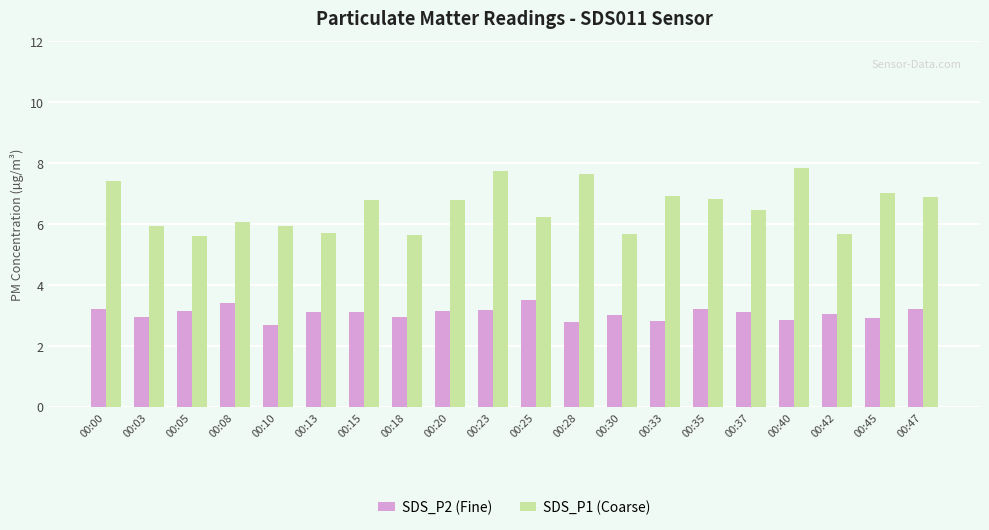

How many categories are shown in the chart?

20